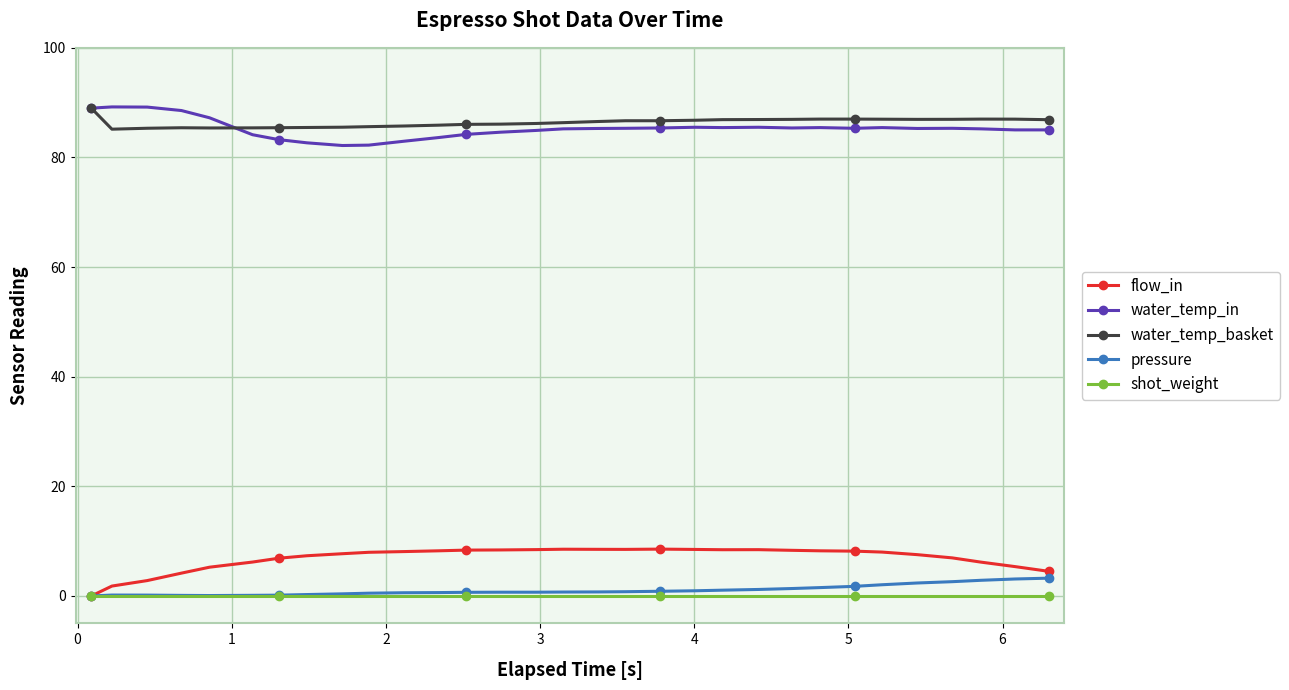

What is the value of the water_temp_basket point at the 20th from the left?

86.8